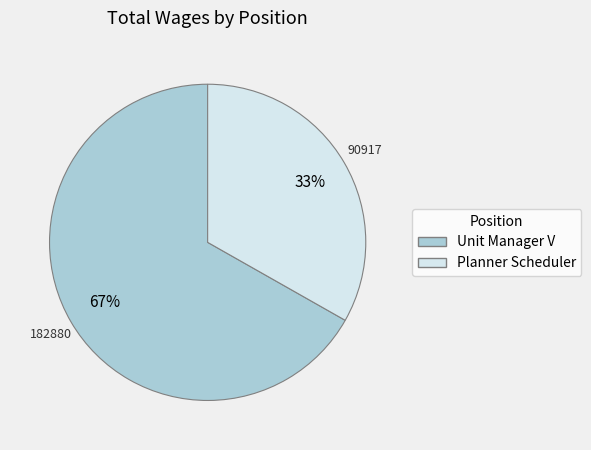

Between Unit Manager V and Planner Scheduler, which is larger?

Unit Manager V